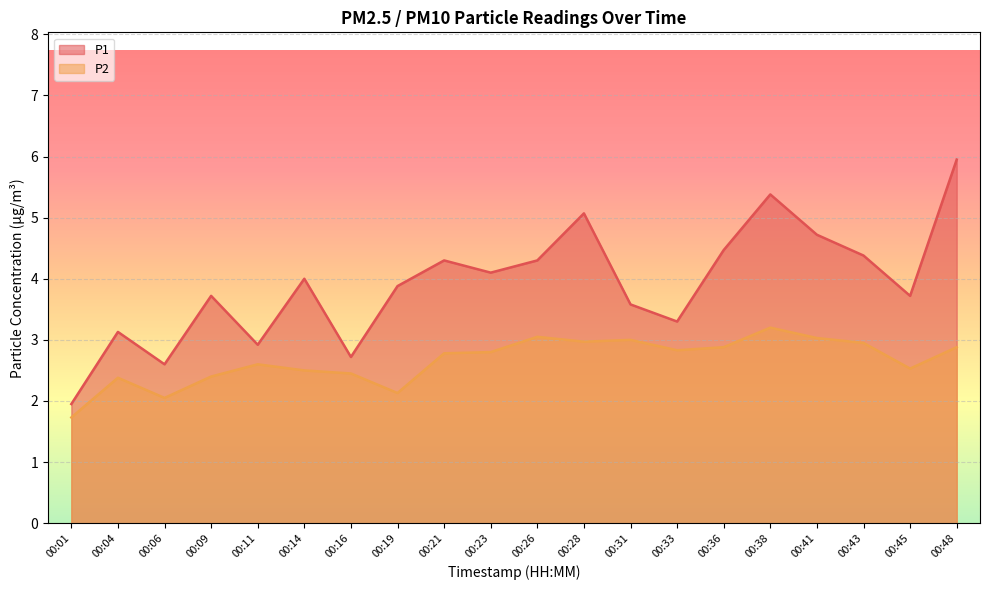

What is the difference between the highest and lowest values at 00:21?

1.5